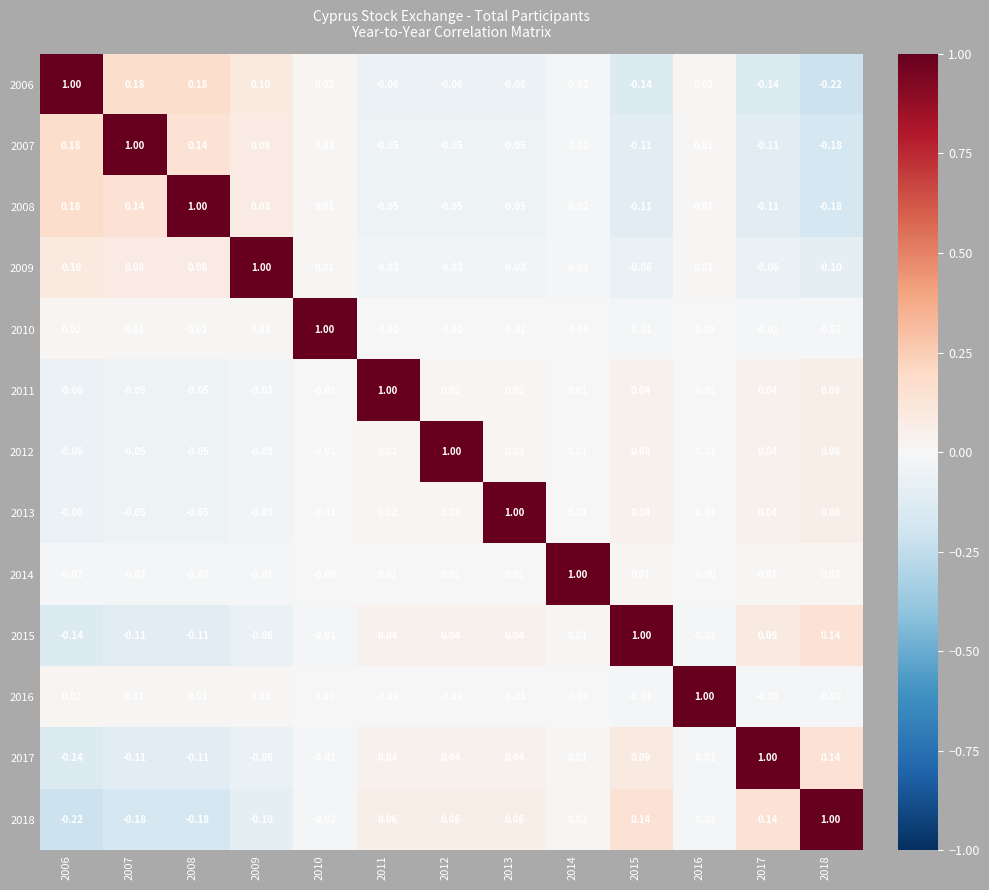

Is the value of 2010 at 2011 greater than the value of 2015 at 2006?

Yes